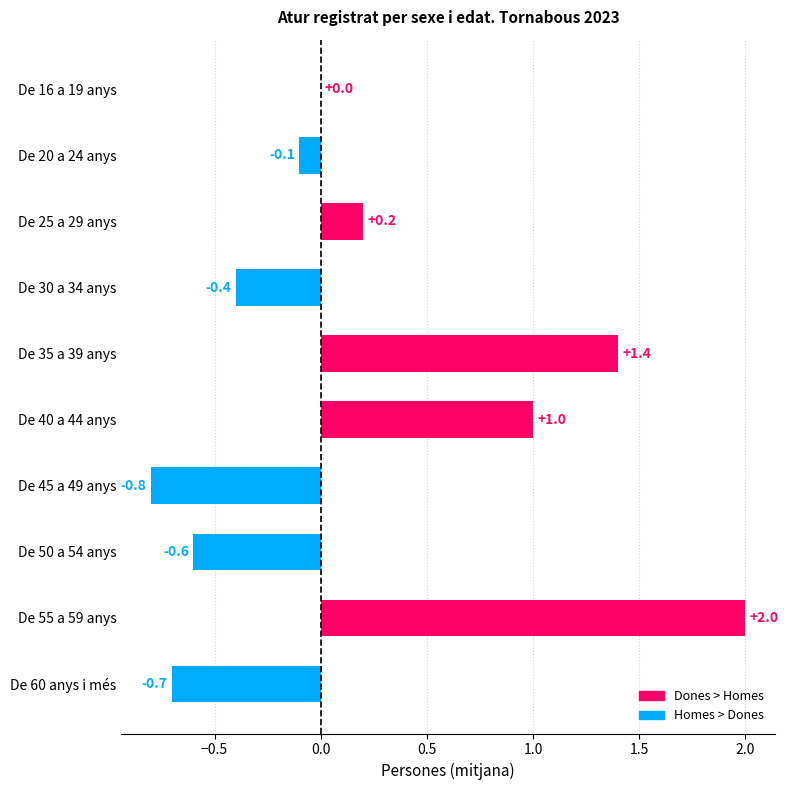

What is the sum of all values?

2.0